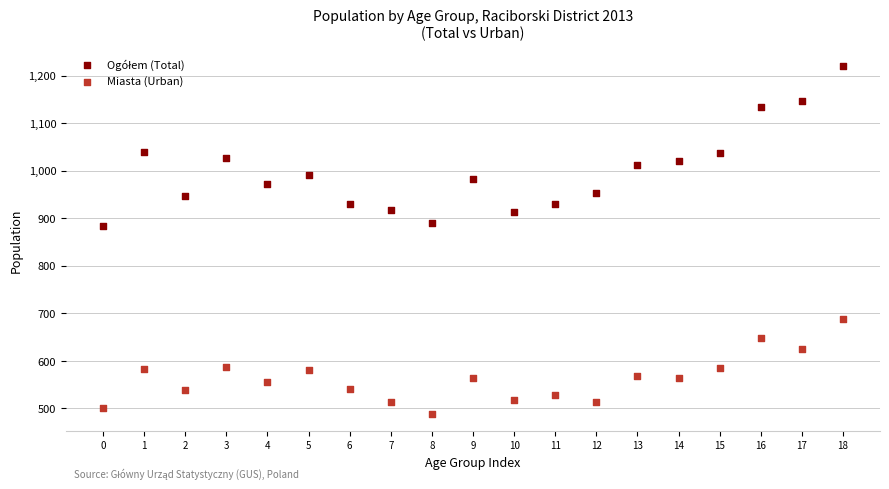

Which series contains the lowest Y value?

Miasta (Urban)